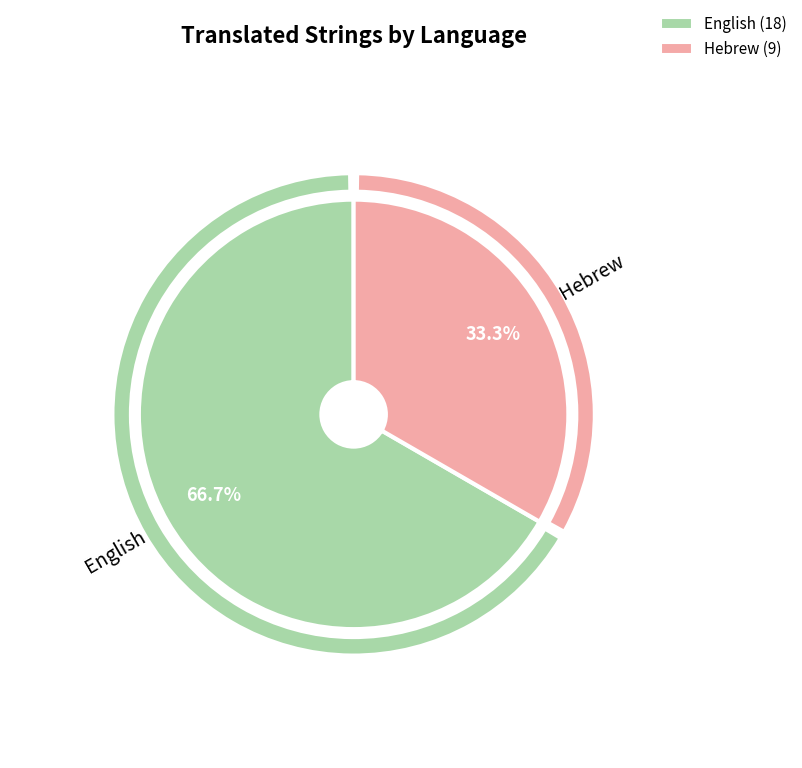

Approximately how many times larger is the value at Hebrew compared to English?

0.5